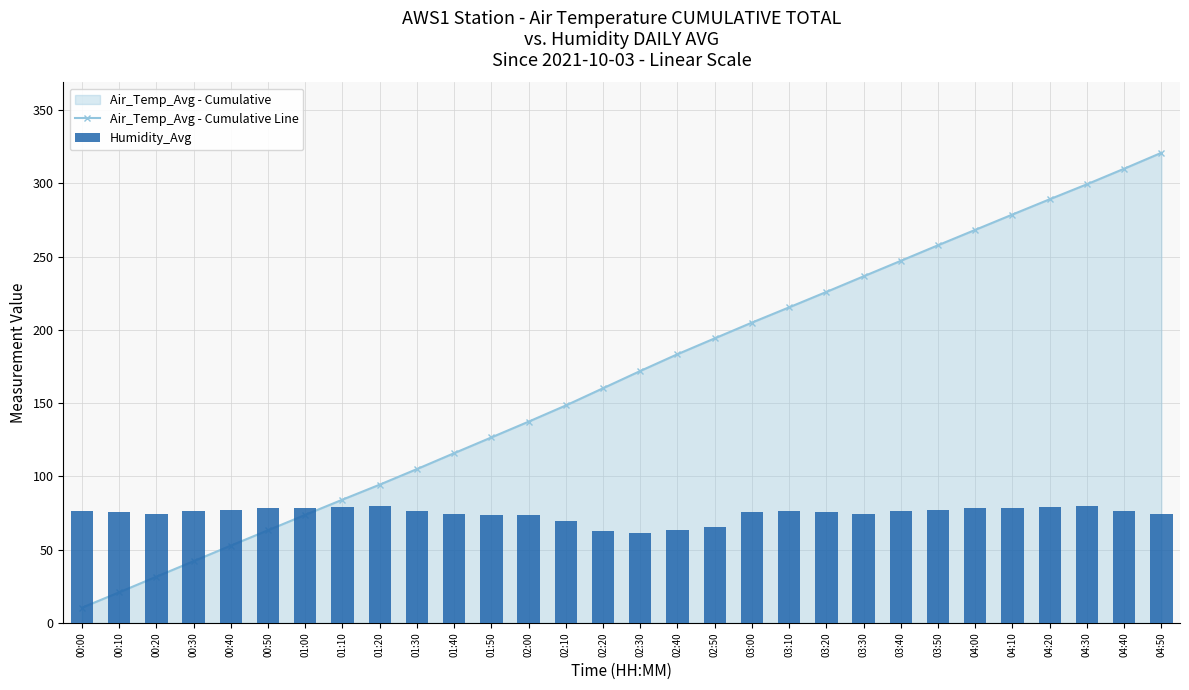

Which series changed the most between 02:00 and 04:20?

Air_Temp_Avg - Cumulative Line